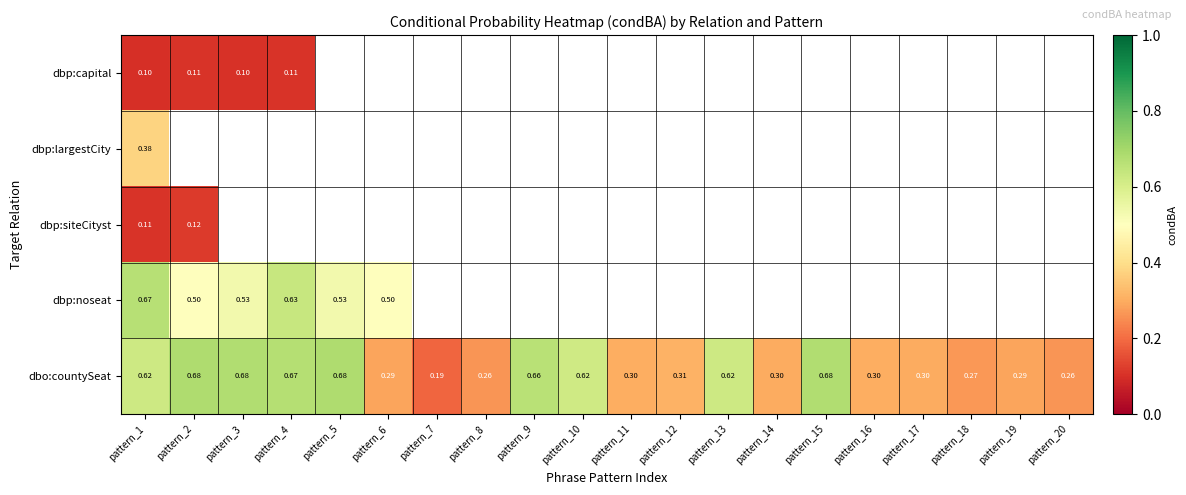

At which category is the sum across all series the highest?

pattern_1